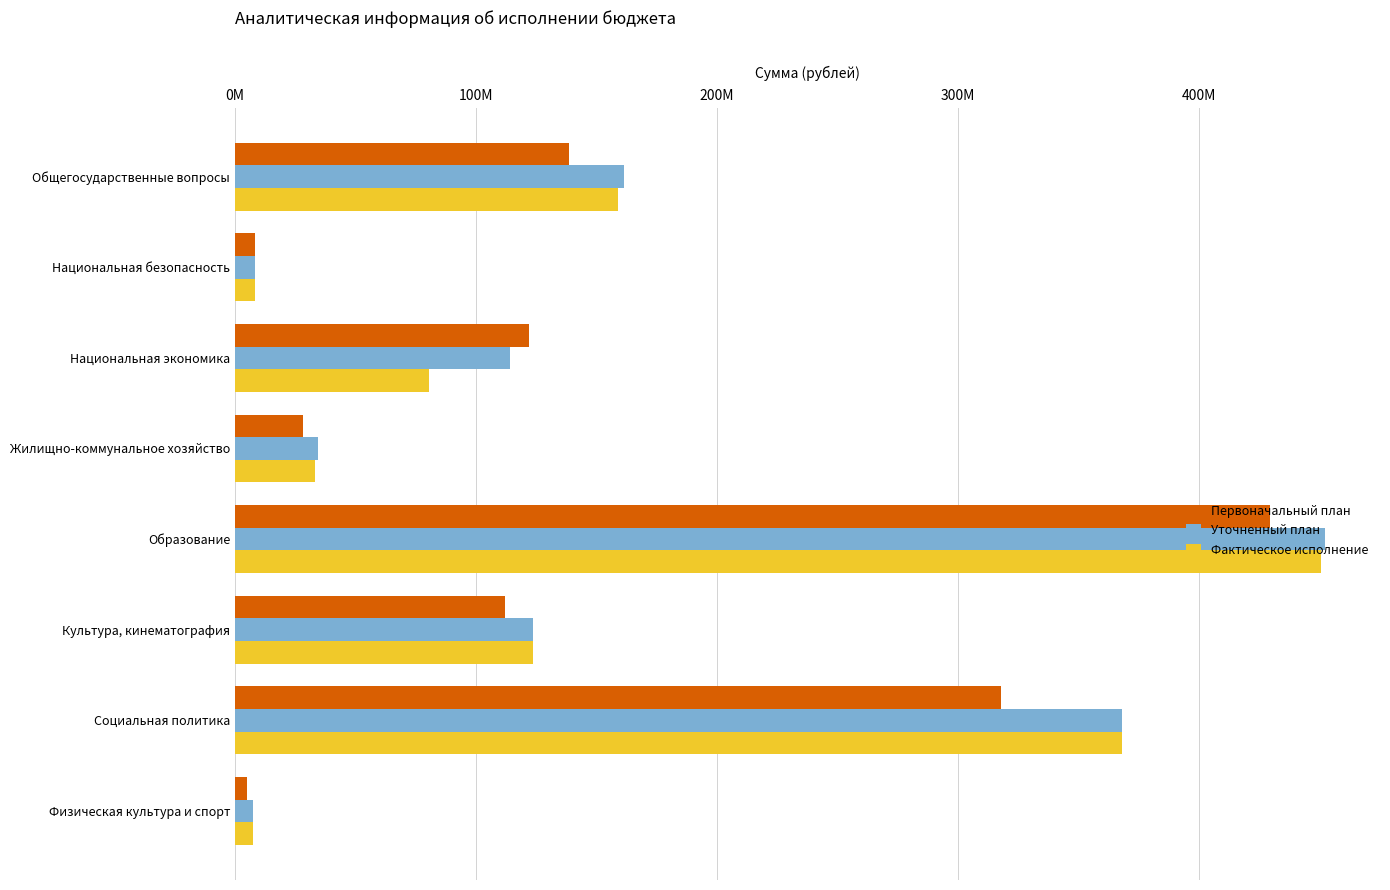

At how many categories does at least one series exceed 117523321?

5